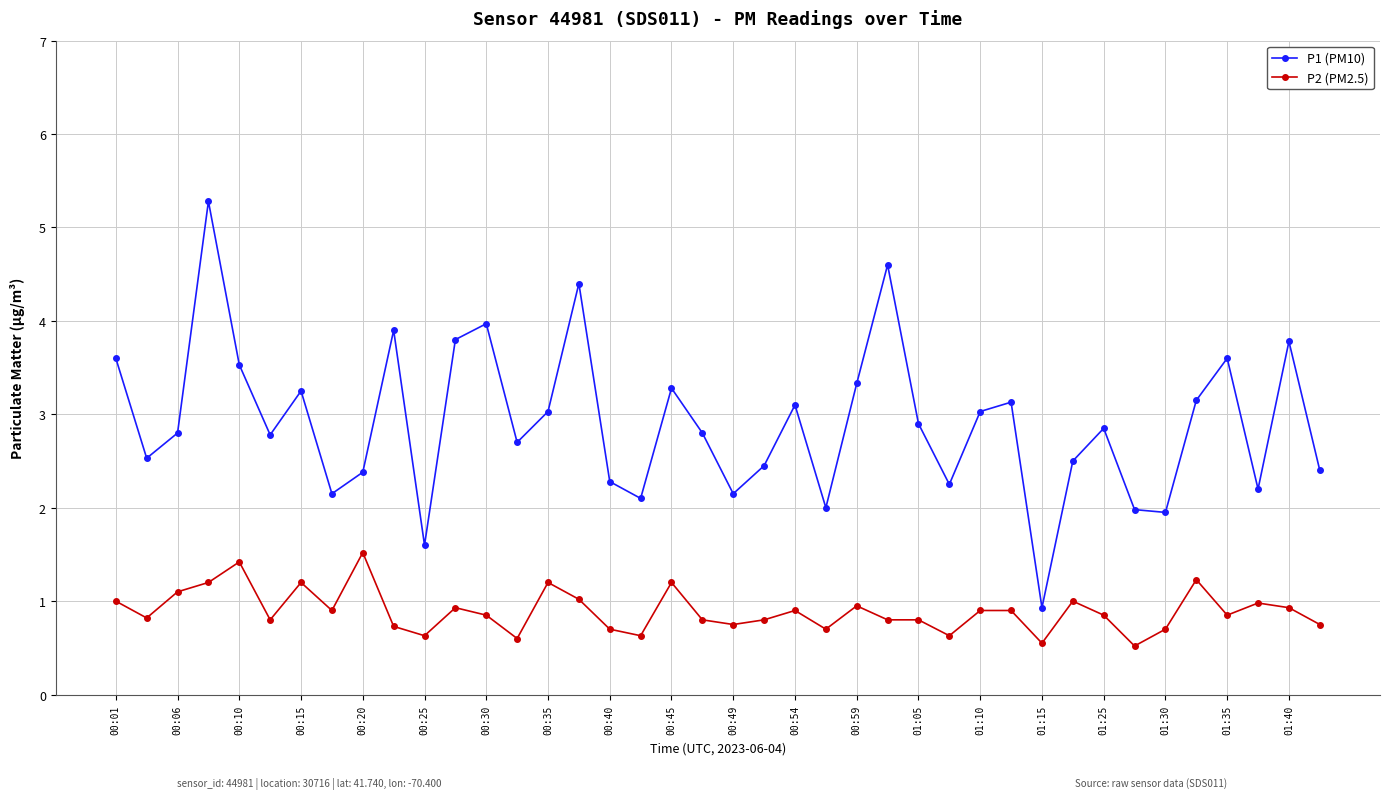

What are all the series names shown in the legend?

P1 (PM10), P2 (PM2.5)